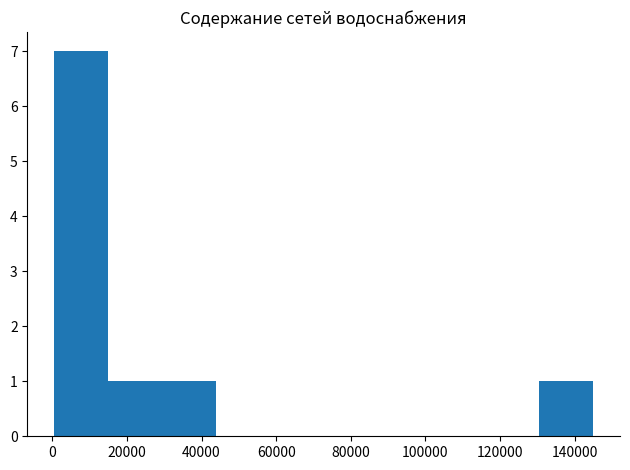

Reading left to right, list every bar in this chart as the range it spans on the x-axis followed by its height. Neither the bar edges nor the heights are printed on the chart, so give them approximately, as read against the axes.

0 to 16000: 7
16000 to 30000: 1
30000 to 44000: 1
44000 to 58000: 0
58000 to 72000: 0
72000 to 88000: 0
88000 to 102000: 0
102000 to 116000: 0
116000 to 130000: 0
130000 to 144000: 1